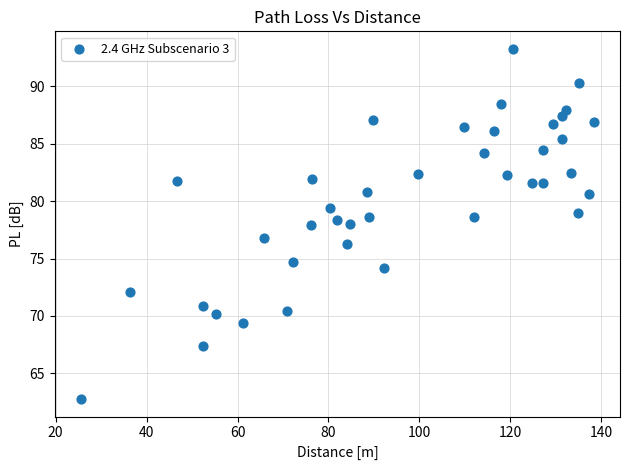

What is the range of Y values (max minus min)?

30.5